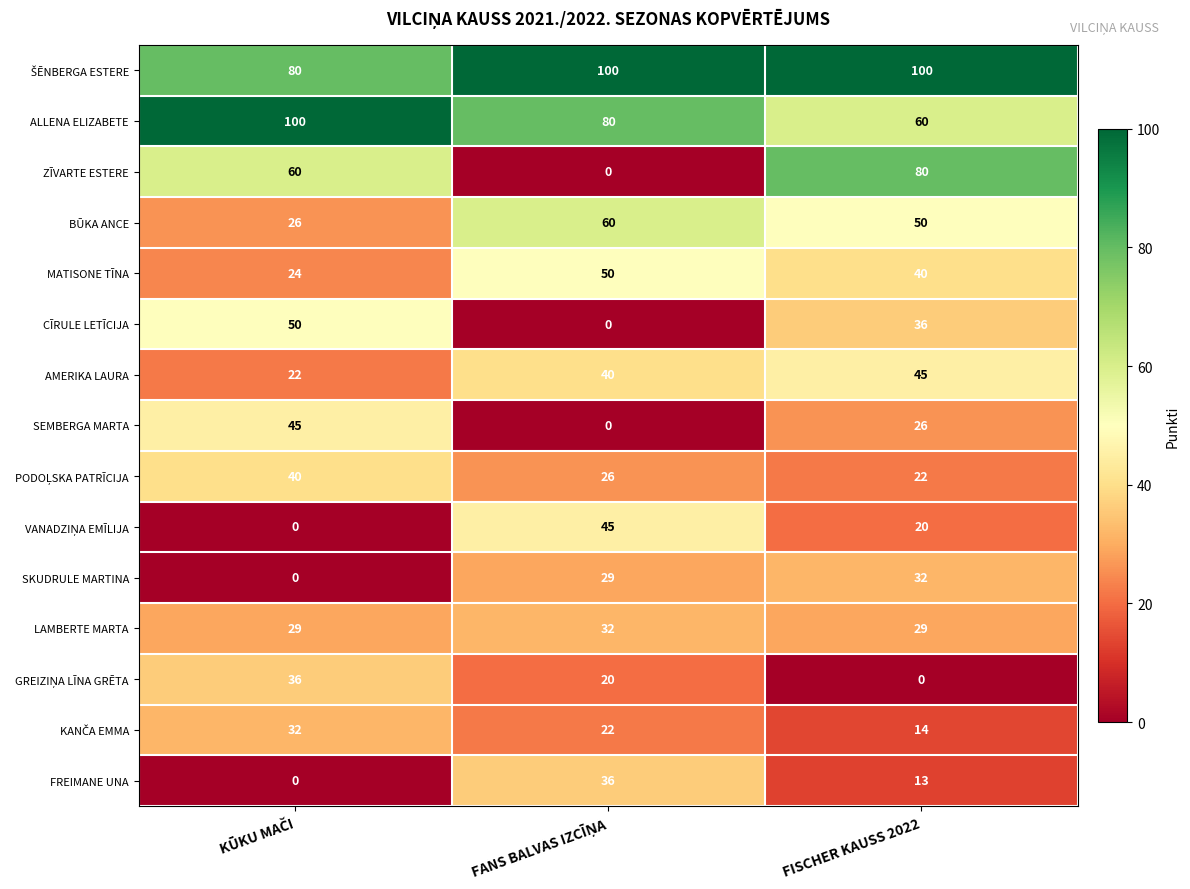

True or false: AMERIKA LAURA has a value of 45 at FISCHER KAUSS 2022.

True